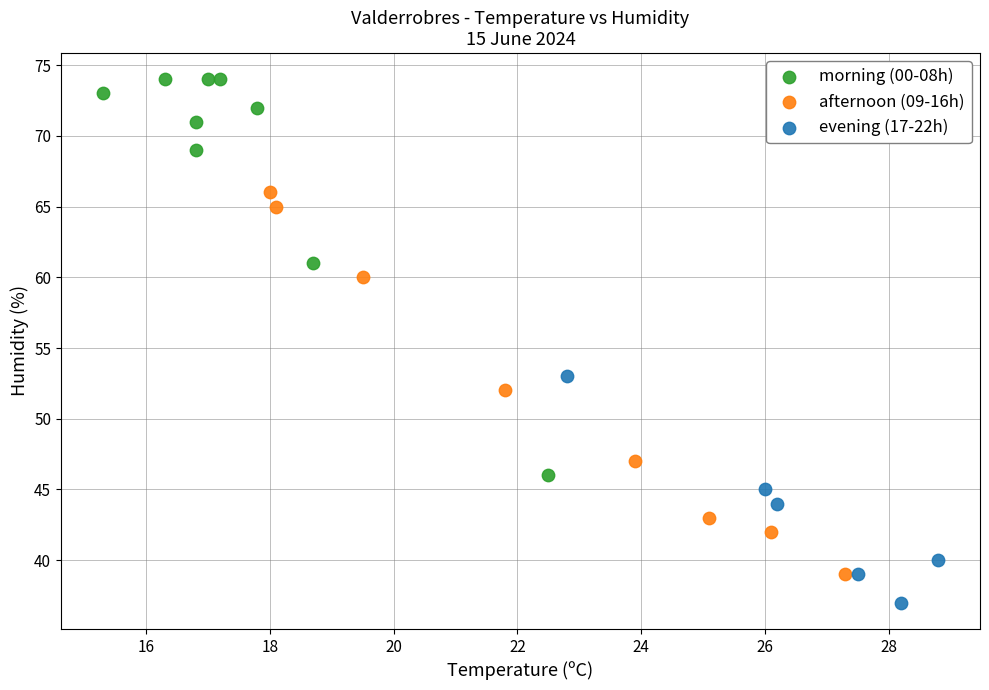

Which series reaches the maximum Y coordinate?

morning (00-08h)